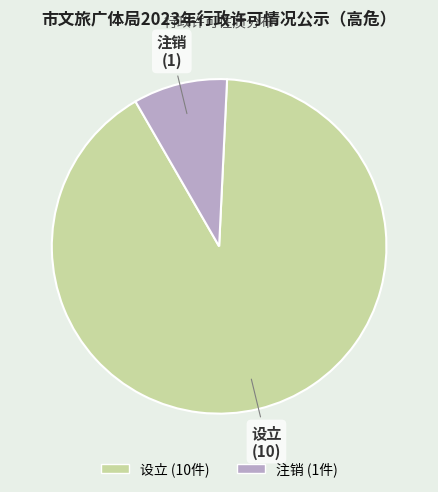

What is the smallest slice in the pie chart?

注销